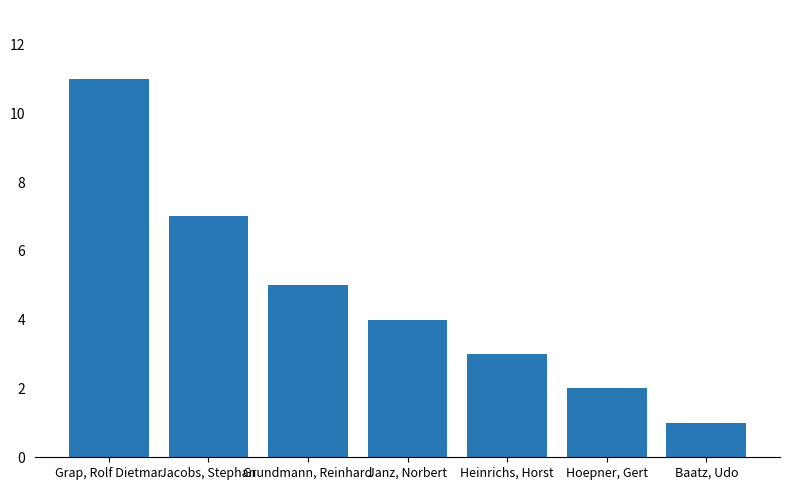

Reading left to right, extract all data points from this chart.

Grap, Rolf Dietmar=11	Jacobs, Stephan=7	Grundmann, Reinhard=5	Janz, Norbert=4	Heinrichs, Horst=3	Hoepner, Gert=2	Baatz, Udo=1